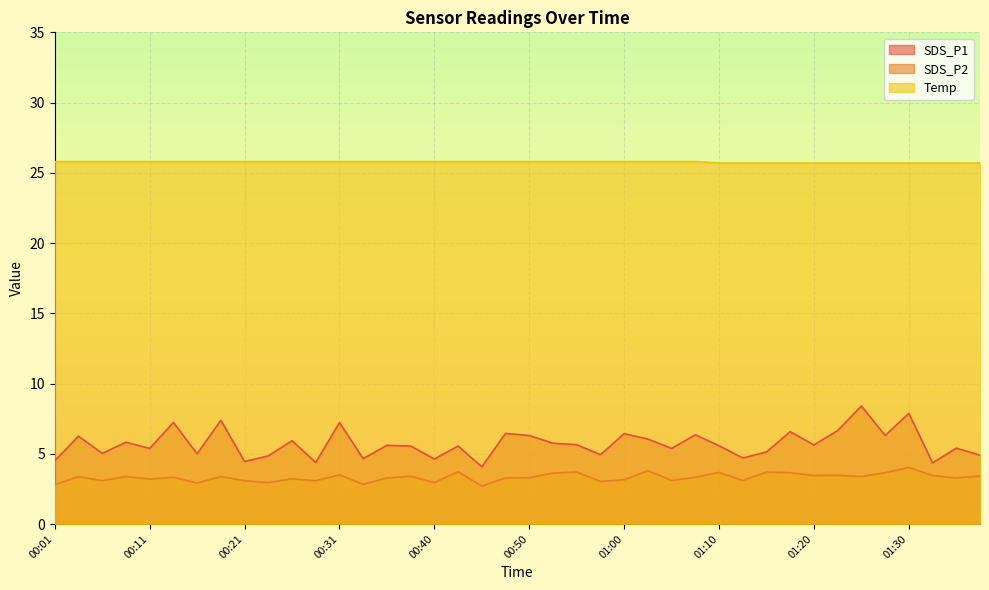

At how many categories does at least one series exceed 4?

40